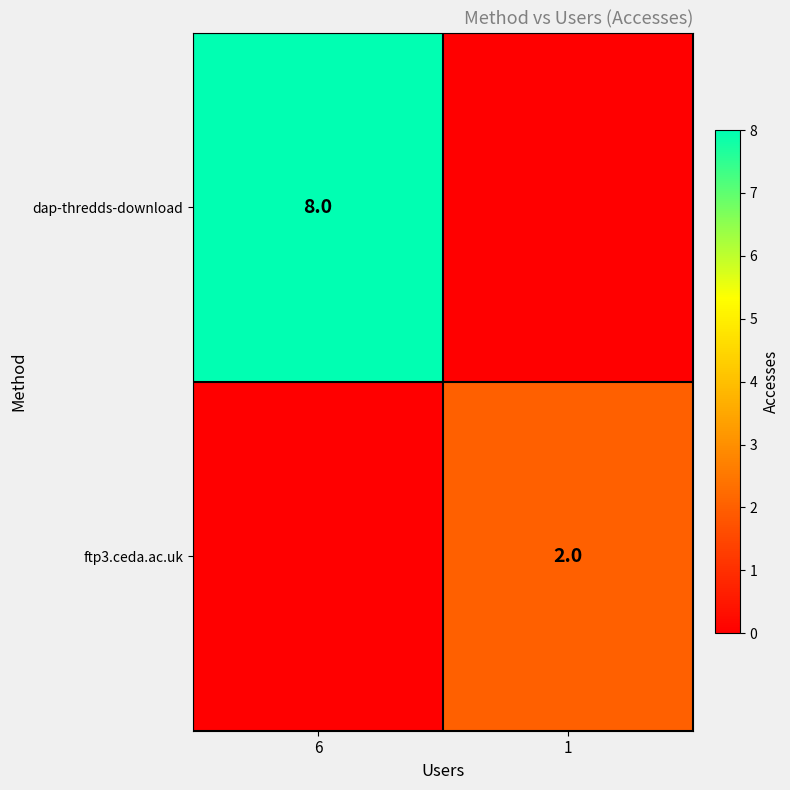

The dap-thredds-download series shows 8 at 6. True or false?

True